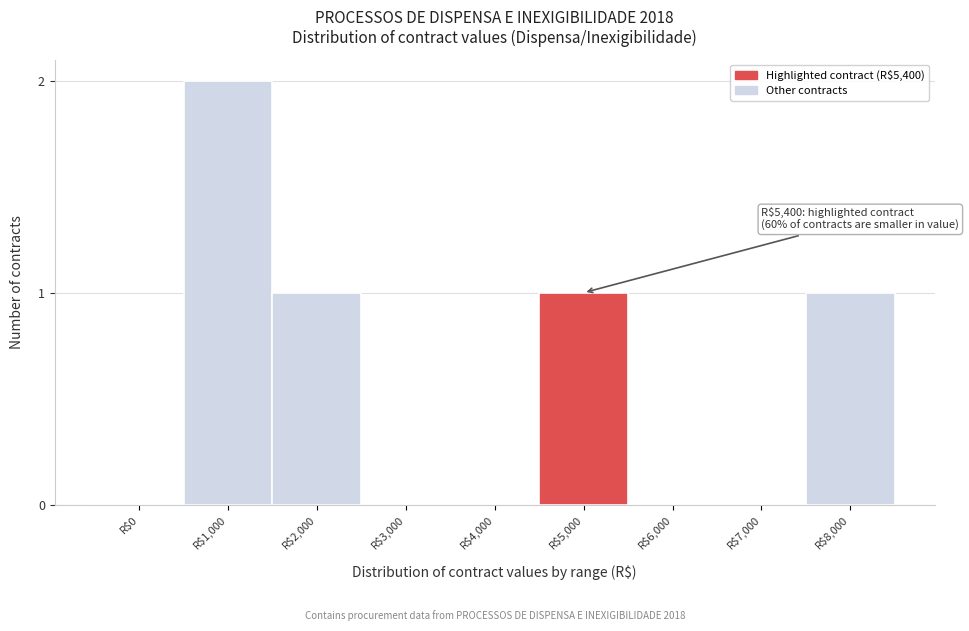

Which label corresponds to the largest value in the chart?

R$1,000